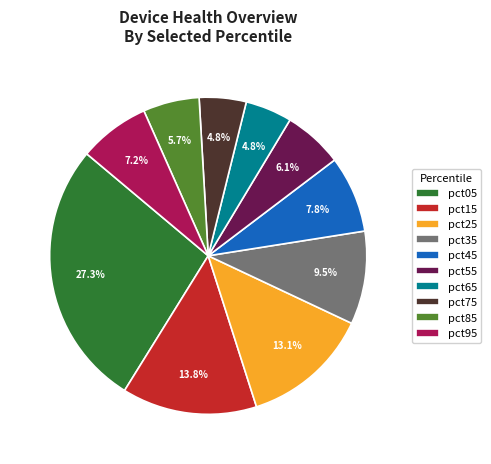

The pct35 slice represents 1% of the pie. True or false?

False